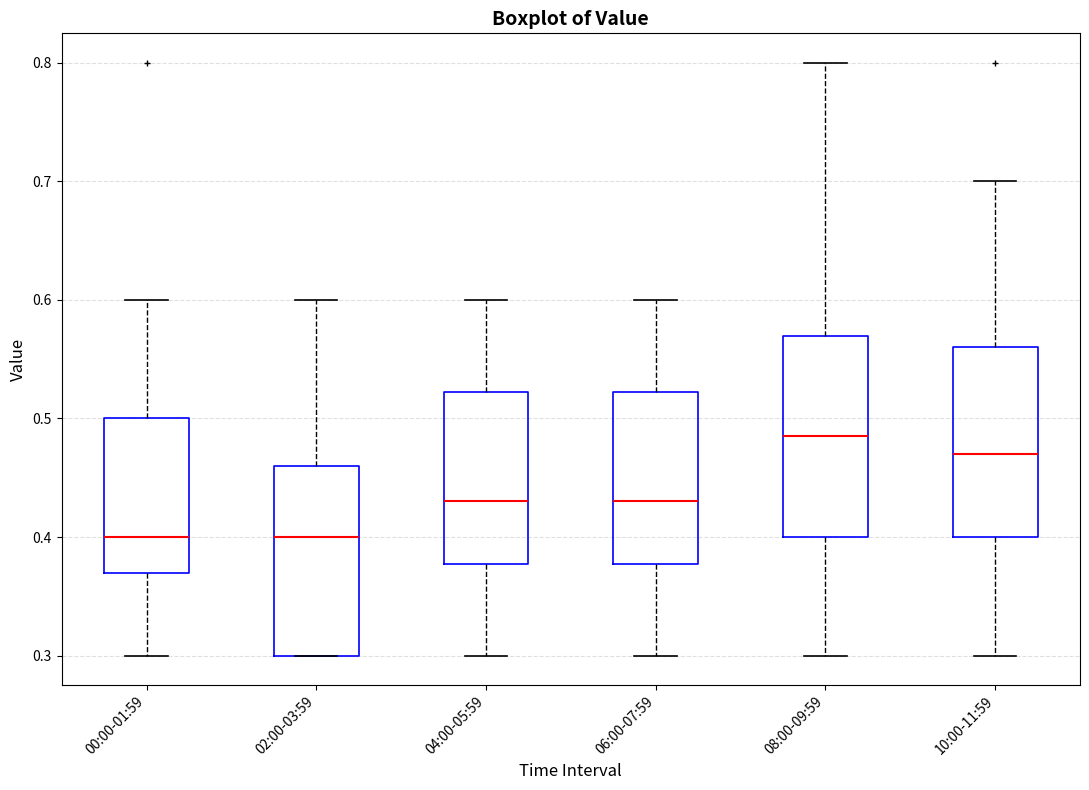

Which box has the highest median line?

08:00-09:59